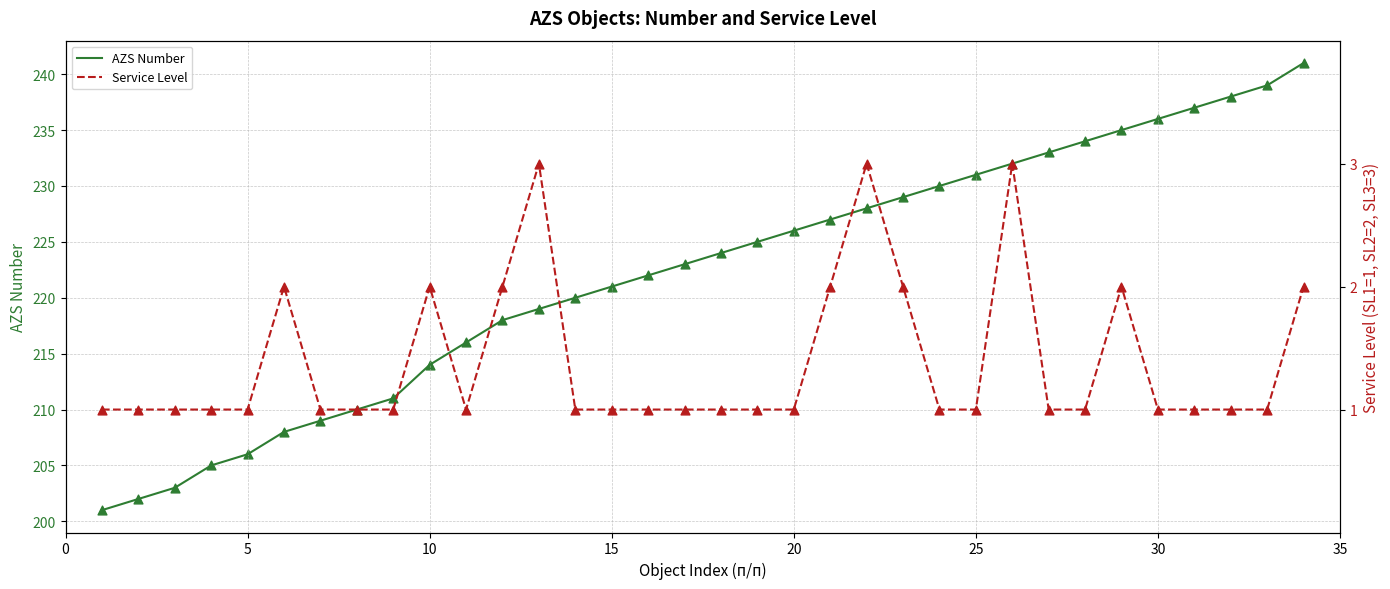

Which series has the widest spread of Y values?

AZS Number